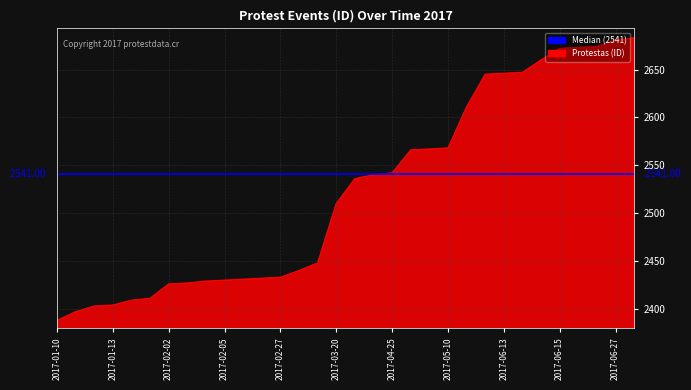

What is the approximate value at 2017-03-01?

2448